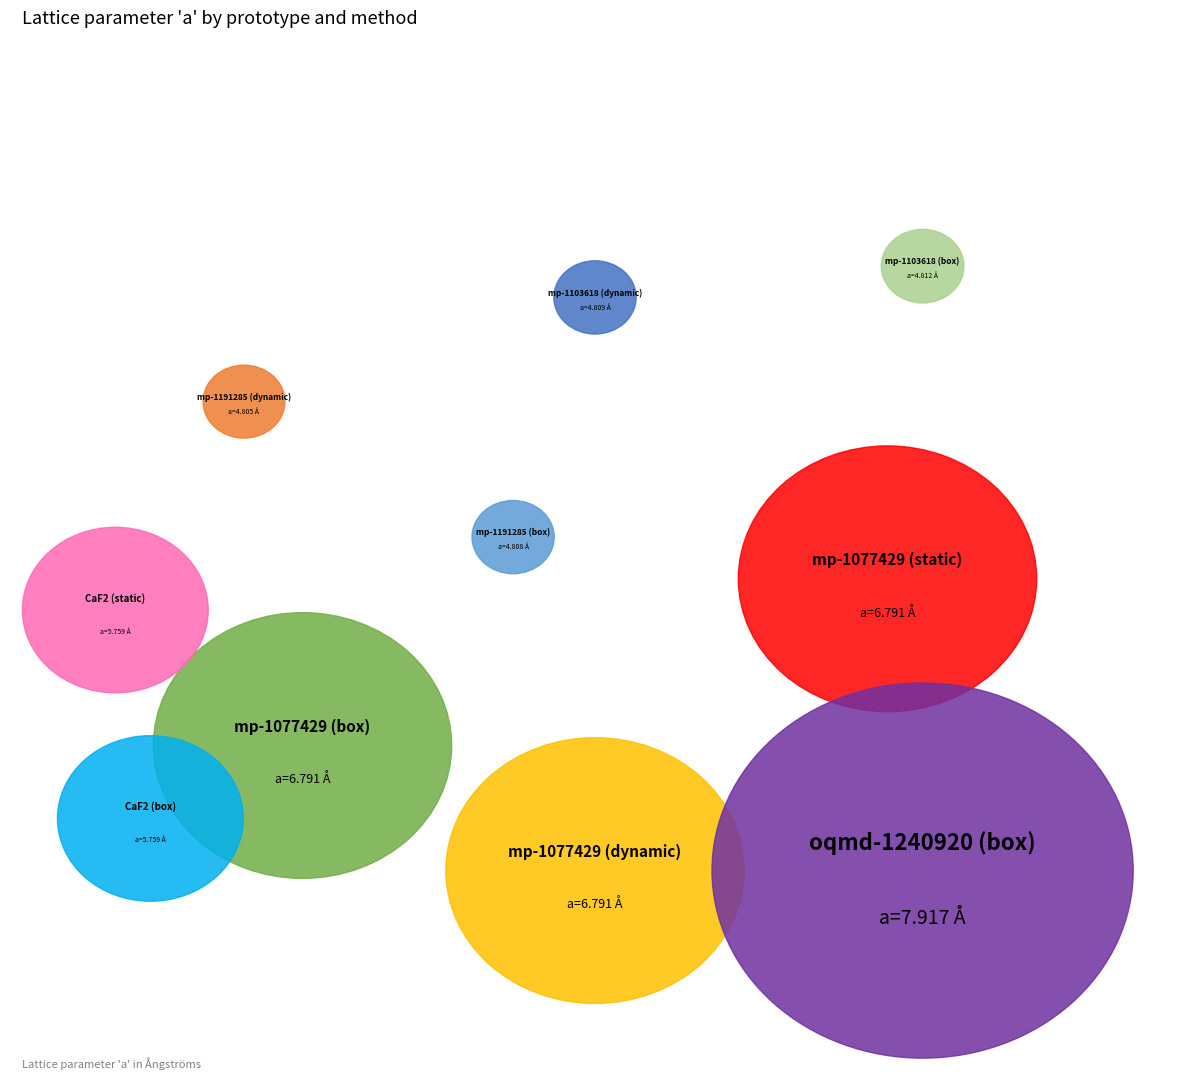

Does oqmd-1240920 (box) represent more than half of the total?

No